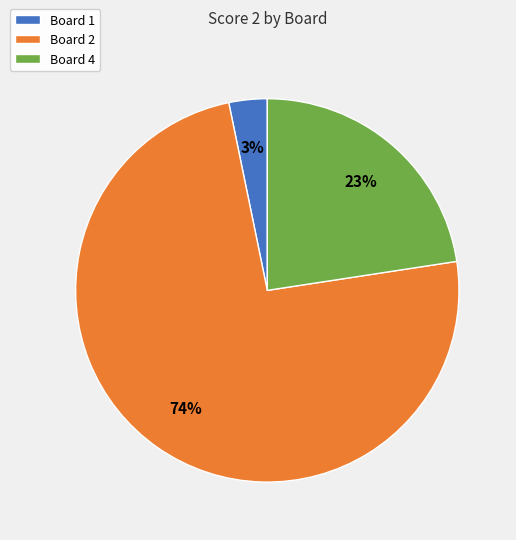

Do Board 2 and Board 1 together represent more than half of the pie?

Yes